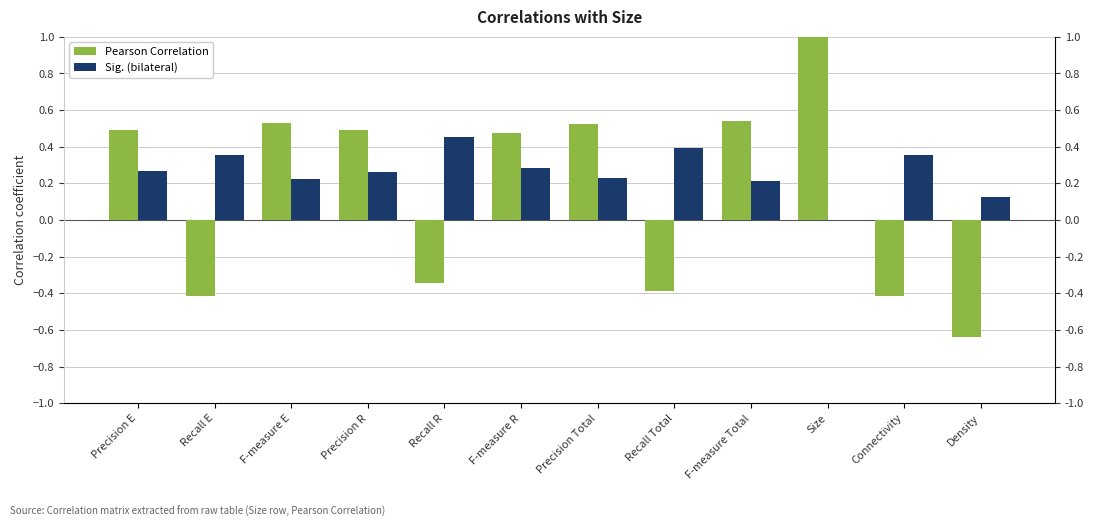

How many bars are there in each group?

2